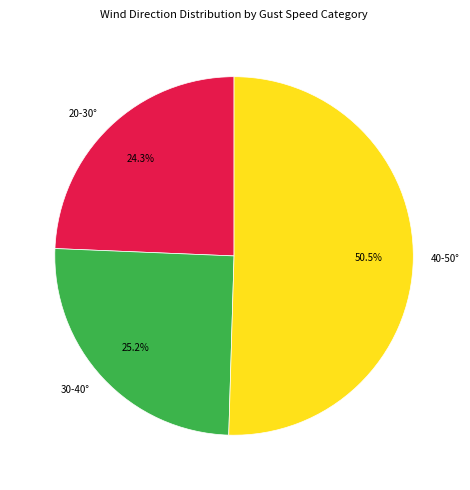

Which slice is the largest?

40-50°